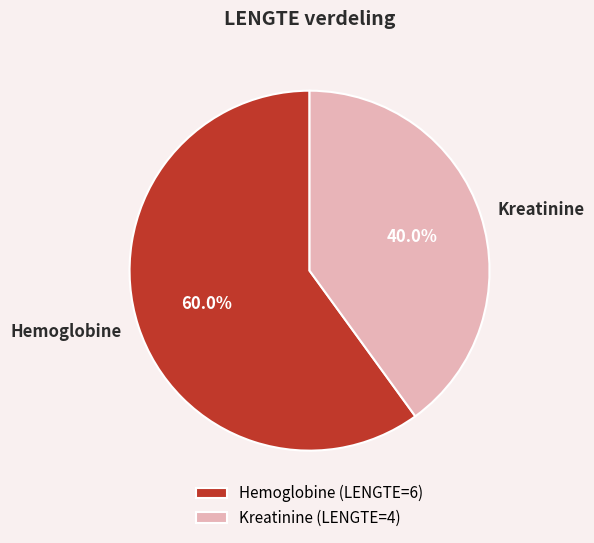

Which slice is the largest?

Hemoglobine